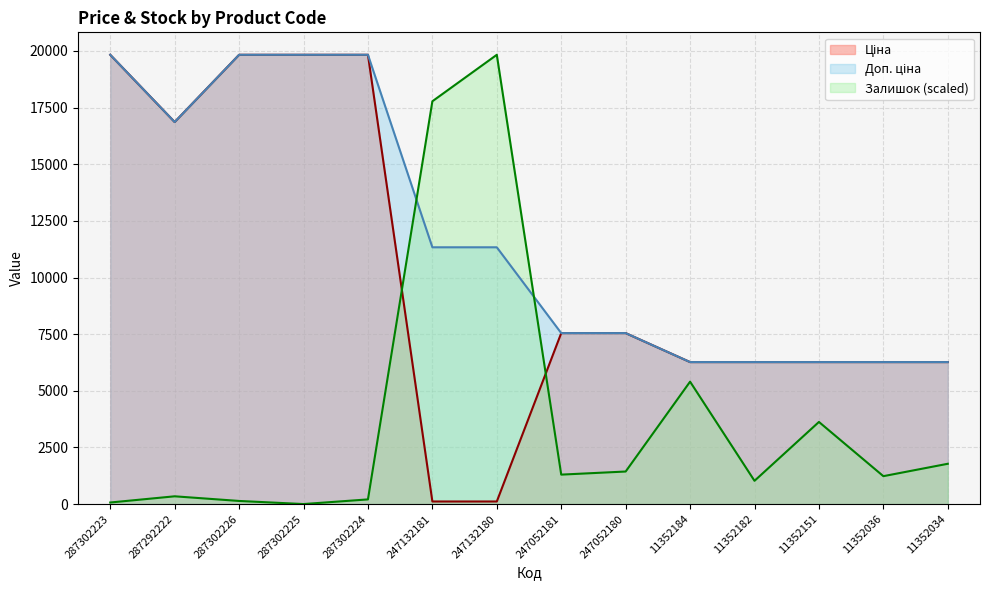

How many lines are shown in the chart?

3